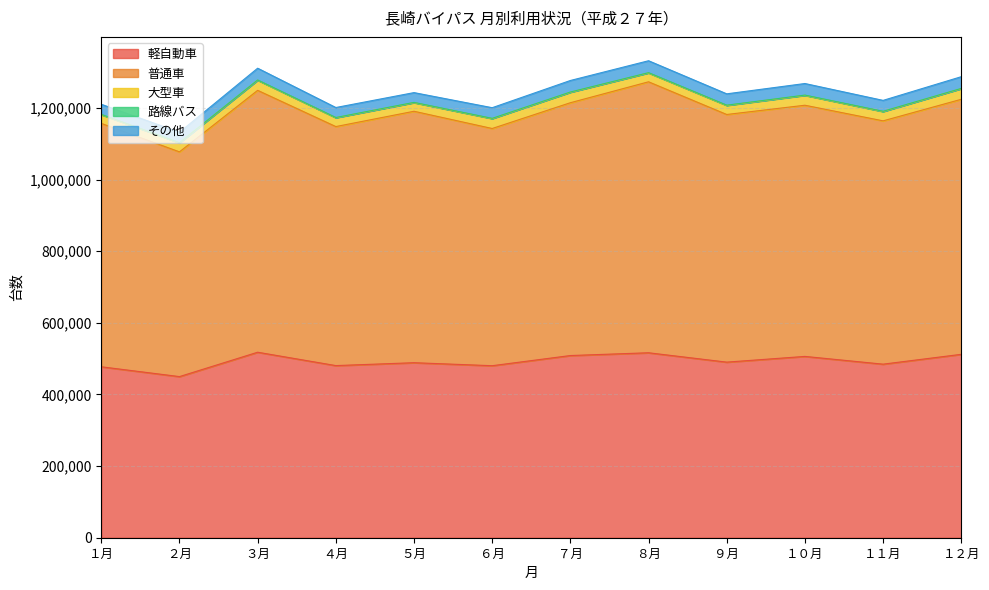

Does the chart have visible grid lines?

Yes